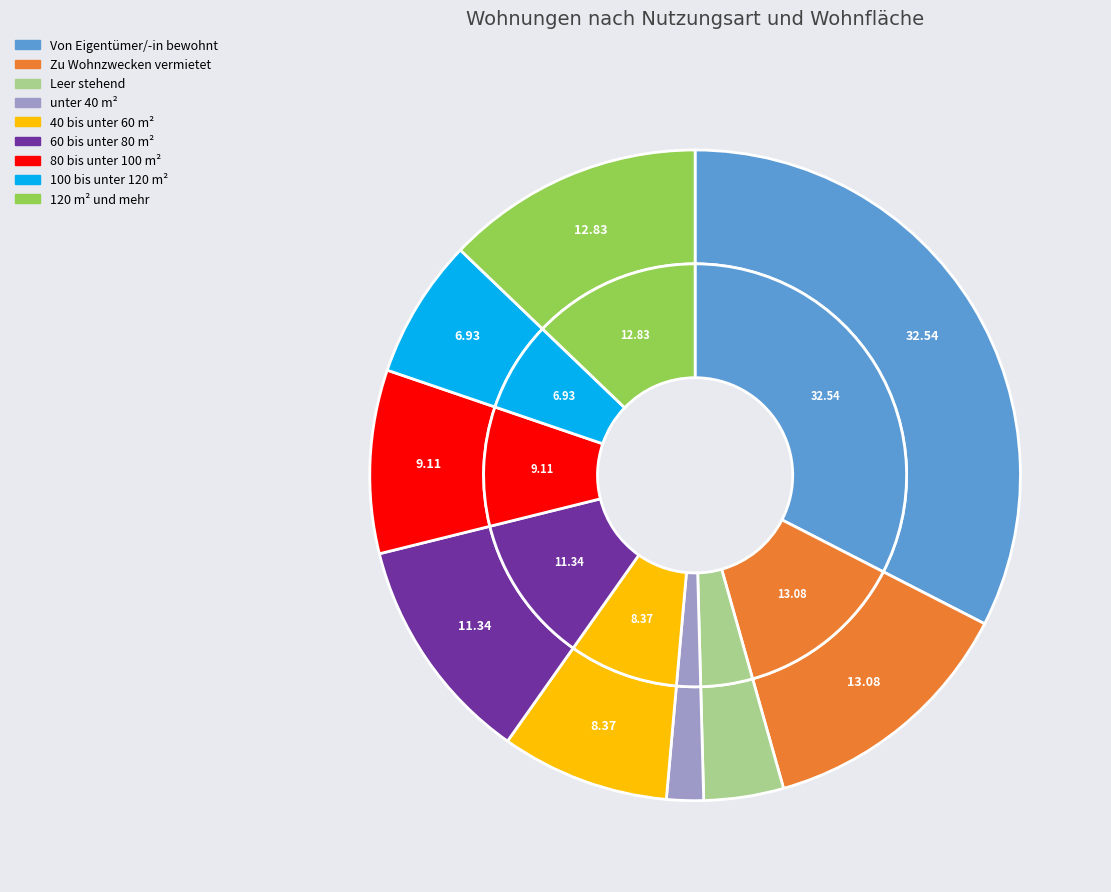

Rank the categories by value from lowest to highest.

unter 40 m², Leer stehend, 100 bis unter 120 m², 40 bis unter 60 m², 80 bis unter 100 m², 60 bis unter 80 m², 120 m² und mehr, Zu Wohnzwecken vermietet, Von Eigentümer/-in bewohnt